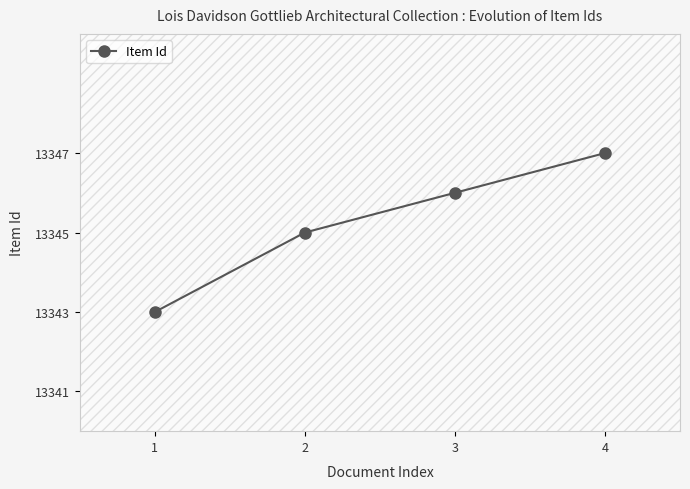

Which has a higher value, 2 or 3?

3